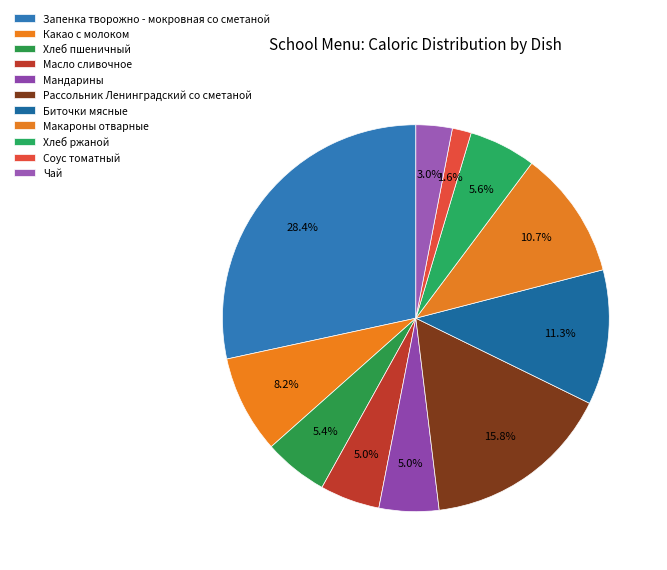

How many segments does this pie chart have?

11